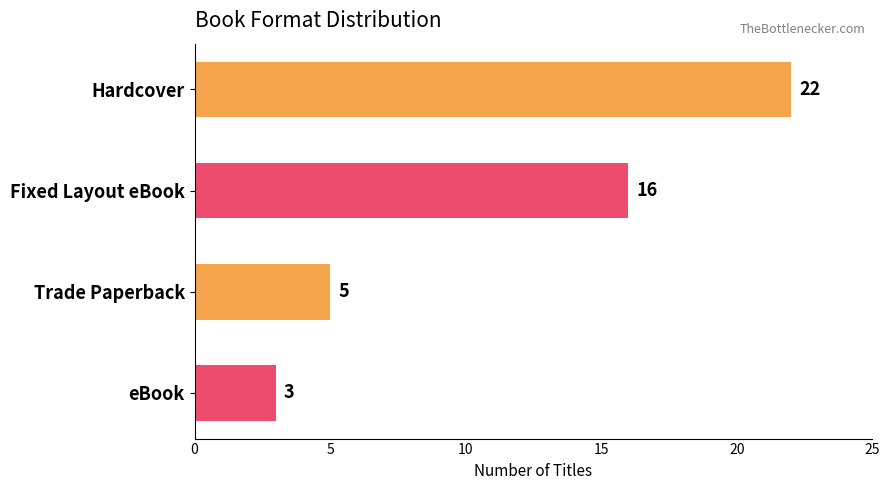

Which has a higher value, eBook or Hardcover?

Hardcover